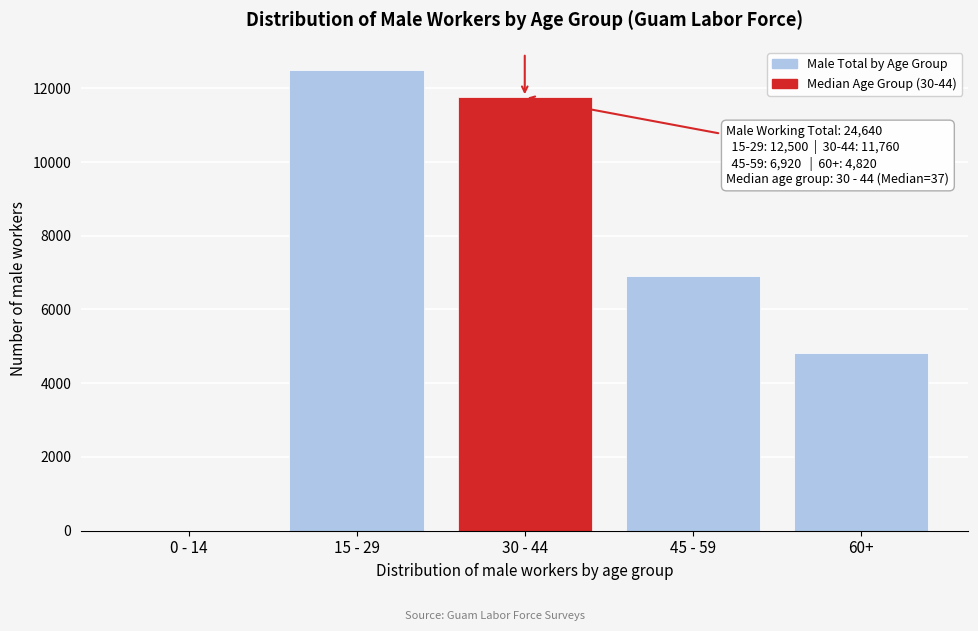

Reading left to right, transcribe all the data shown in this chart.

0 - 14=0	15 - 29=12500	30 - 44=11760	45 - 59=6920	60+=4820